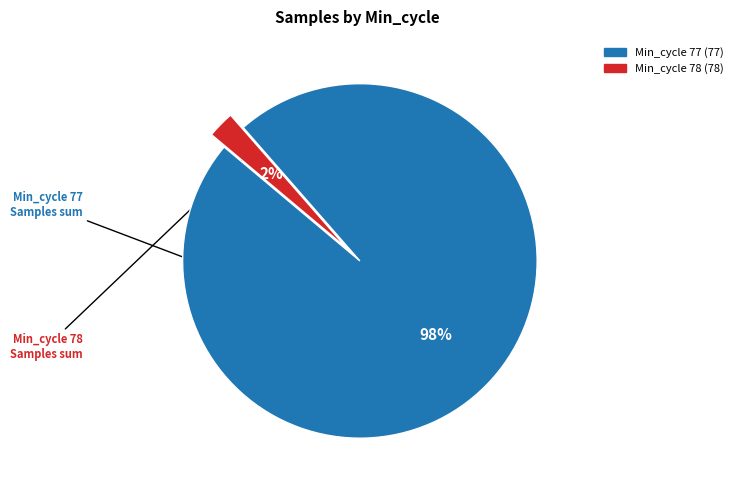

To the nearest percent, what is the average slice percentage?

50%